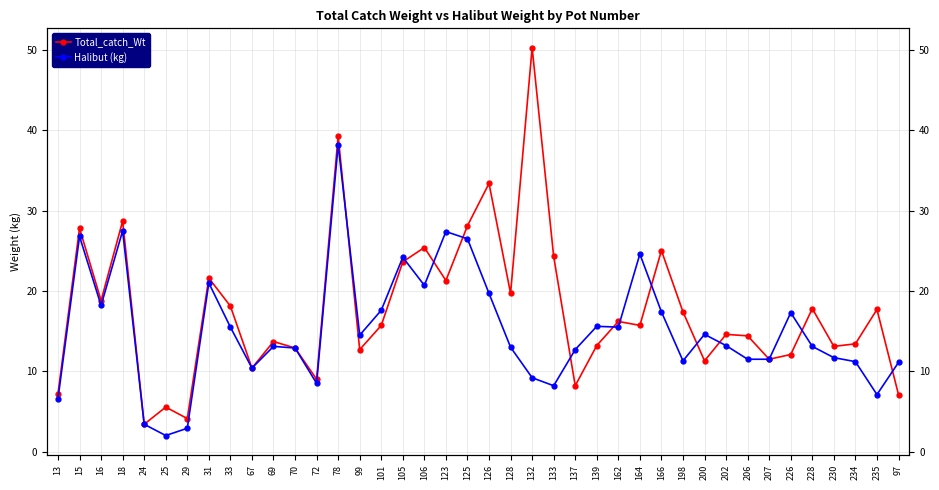

At which category is the sum across all series the highest?

78